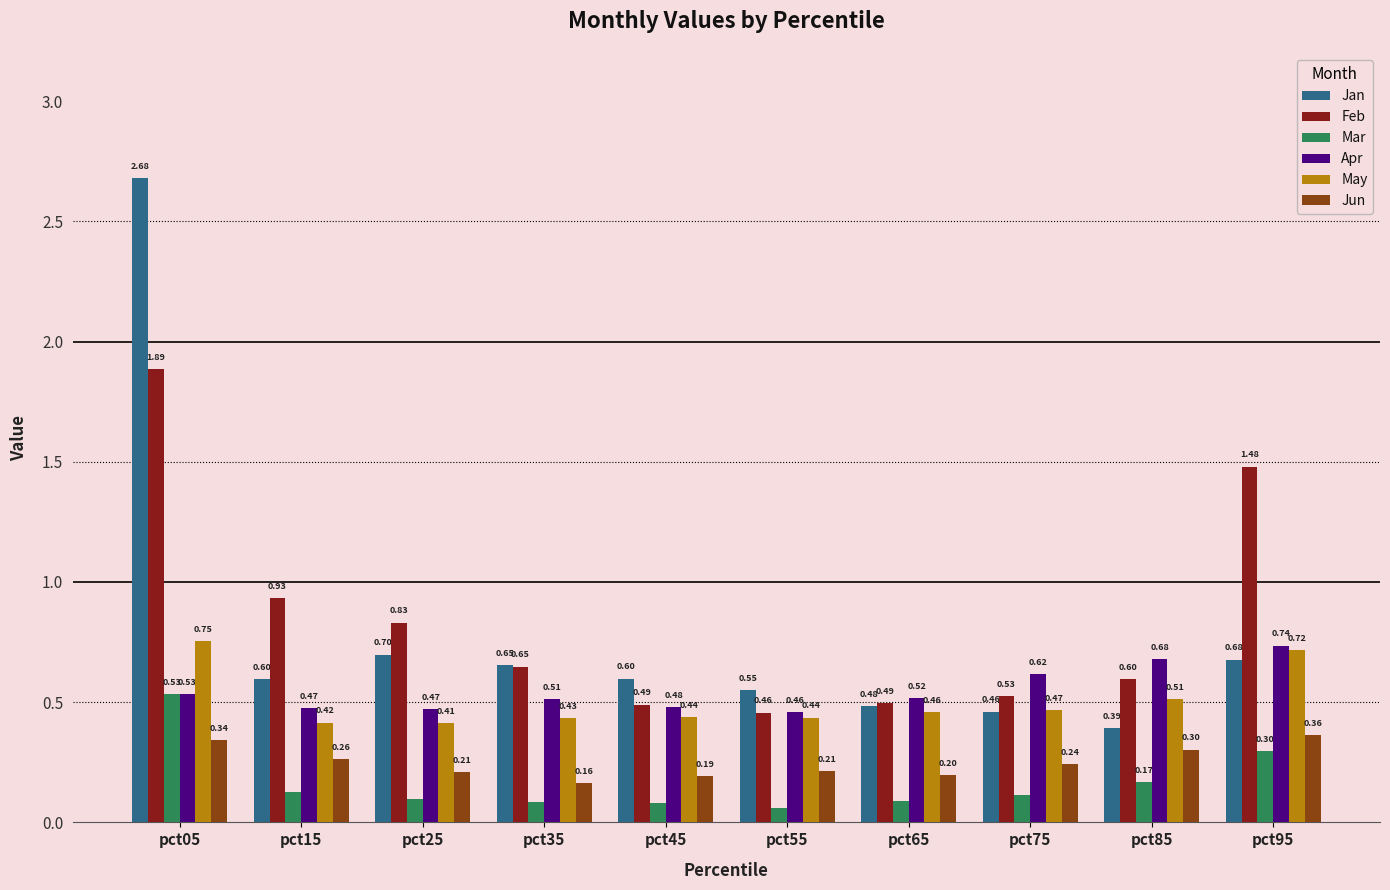

Which series changed the most between pct65 and pct75?

Apr